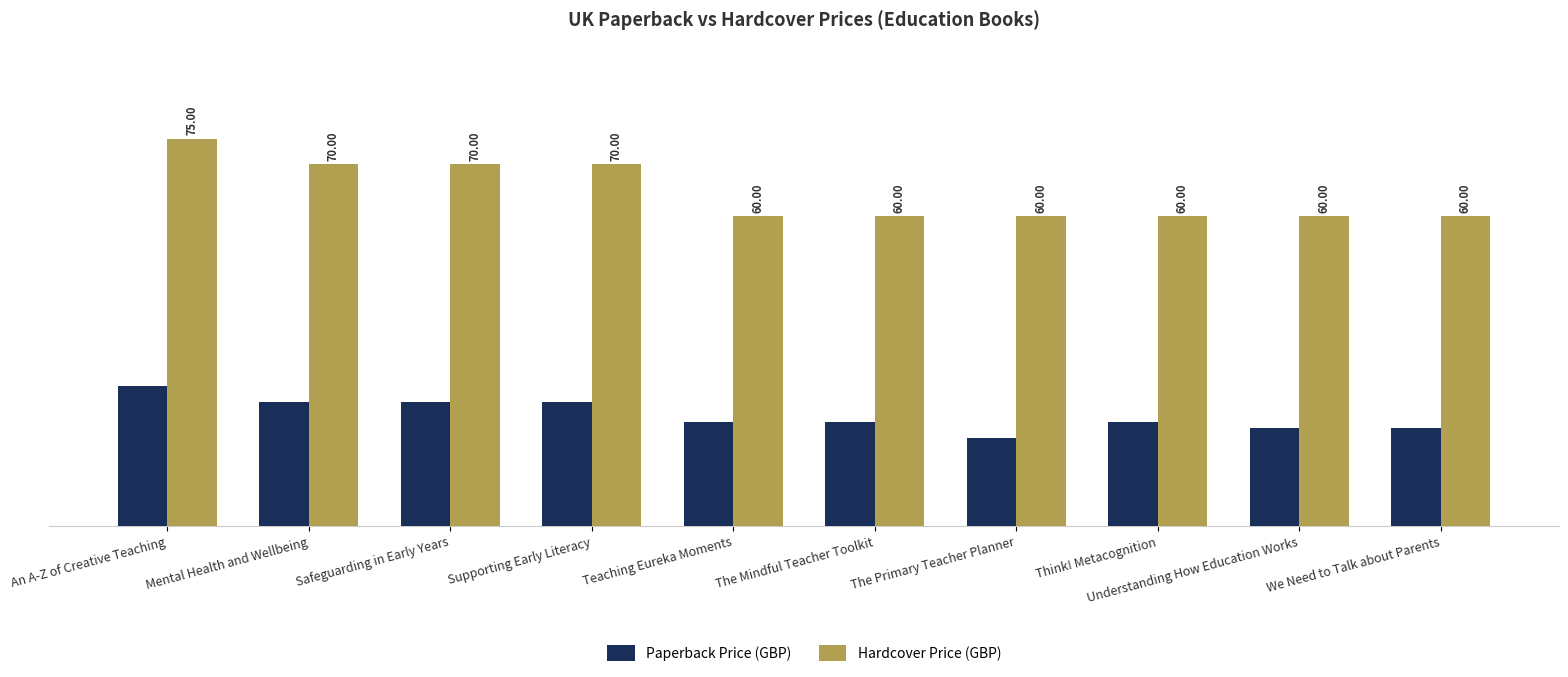

True or false: Hardcover Price (GBP) has a value of 96.3 at The Mindful Teacher Toolkit.

False